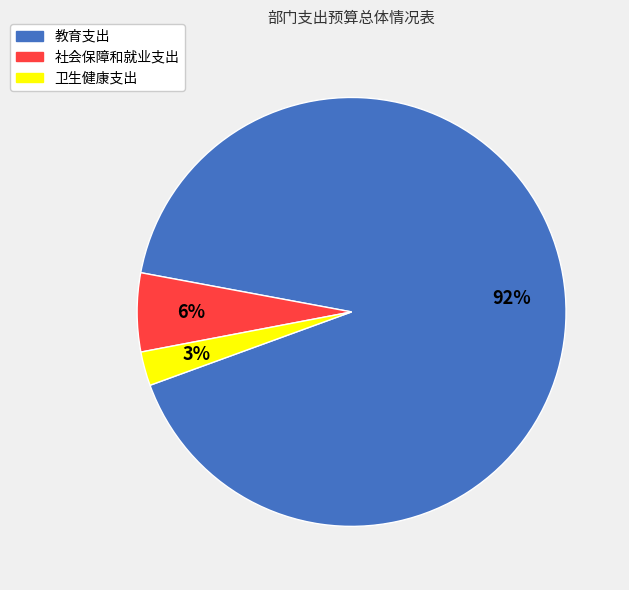

To the nearest percent, what is the combined percentage of 教育支出 and 社会保障和就业支出?

97%